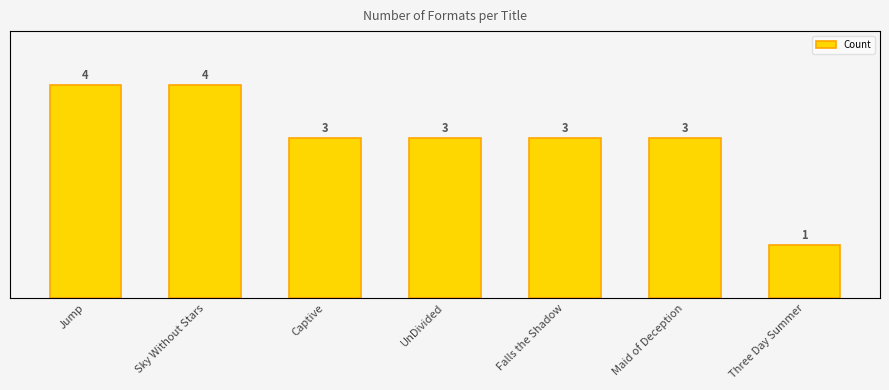

What is the label of the 1st bar from the right?

Three Day Summer